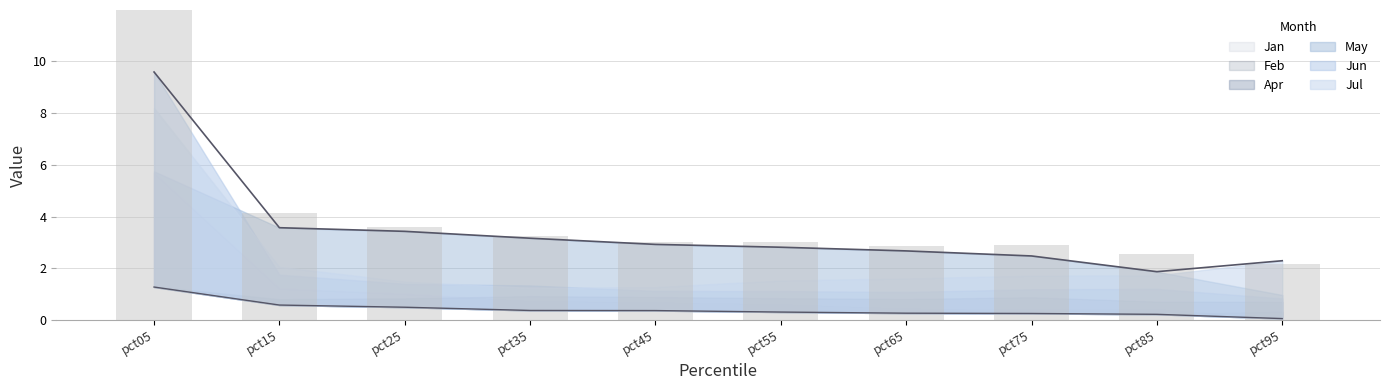

Count the number of categories in the chart.

10